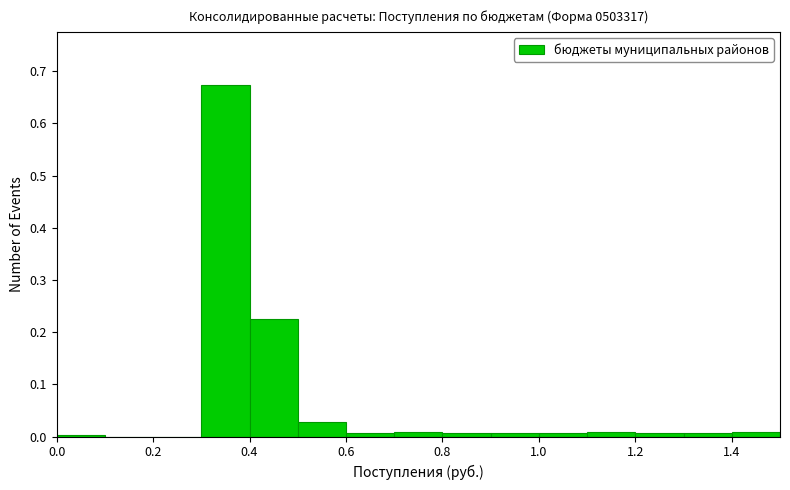

What is the height of the bar covering 0.3 to 0.4 on the x-axis? The values are not printed on the chart, so give them approximately, as read against the axis.

0.67